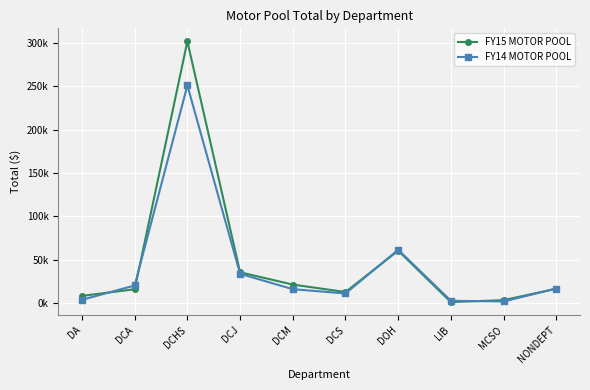

What is the greatest value displayed?

302157.8